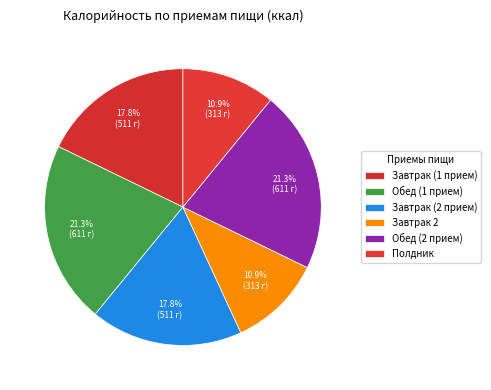

To the nearest percent, what is the combined percentage of Обед (1 прием) and Обед (2 прием)?

43%